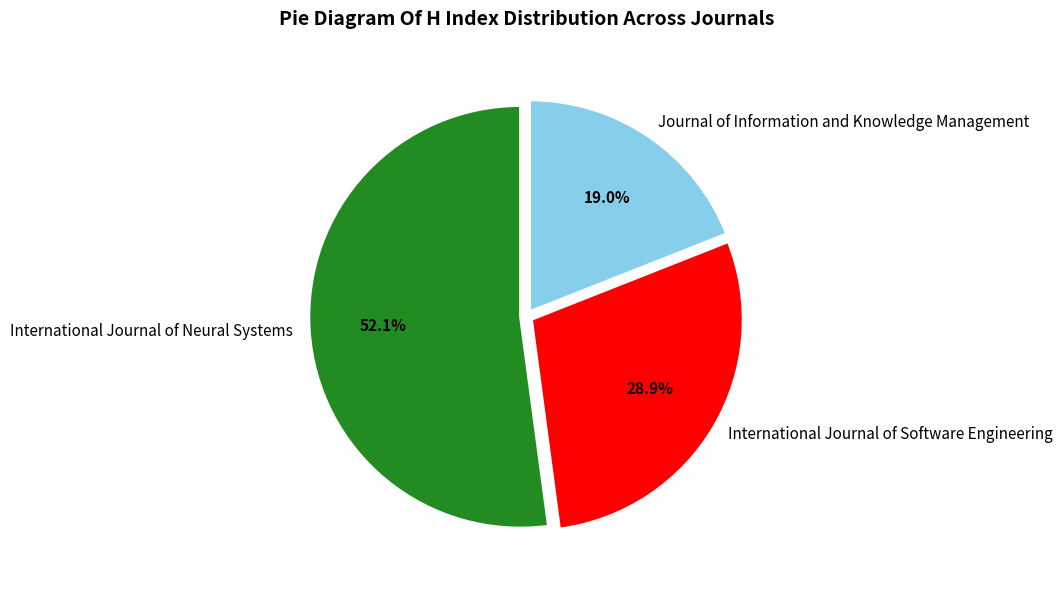

What is the largest slice in the pie chart?

International Journal of Neural Systems